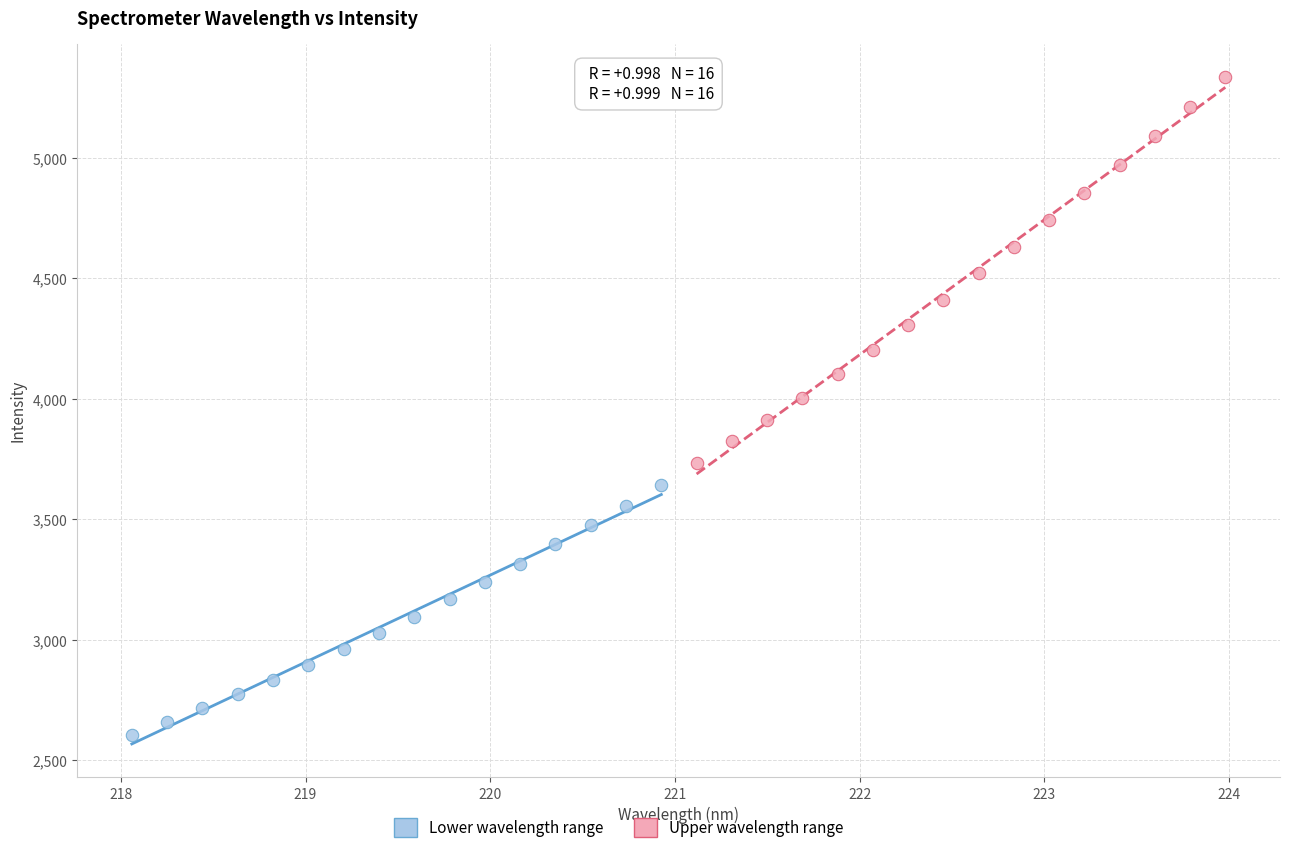

Which series has the largest Y range (max minus min)?

Upper wavelength range